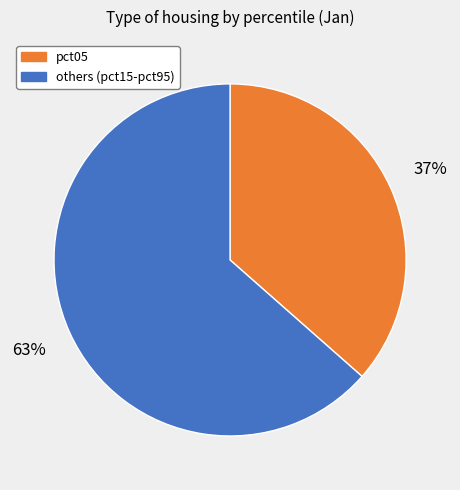

Is there a majority slice in this chart?

Yes